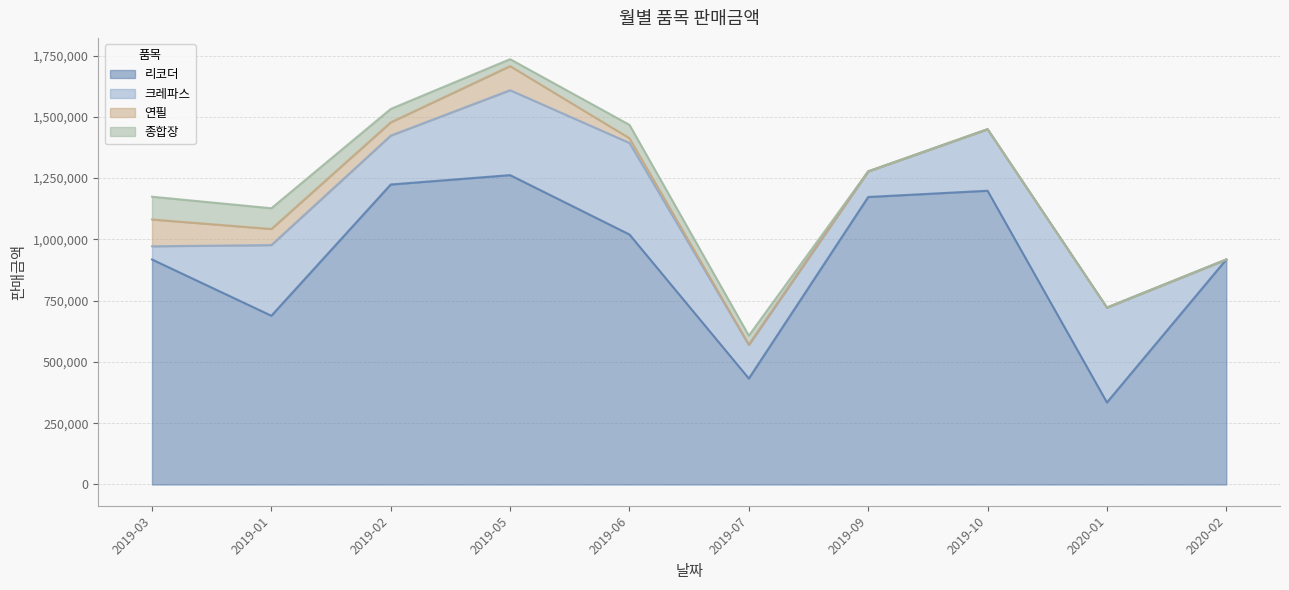

Reading right to left, what are all the values shown in this chart?

리코더: 918000	334800	1198500	1173000	432450	1020000	1262250	1224000	688500	918000
크레파스: 0	387000	251100	104500	137750	373500	346500	199500	288300	53900
연필: 0	0	0	0	0	19200	98256	54096	65664	109296
종합장: 0	0	0	0	37240	54720	28420	54720	84640	93000